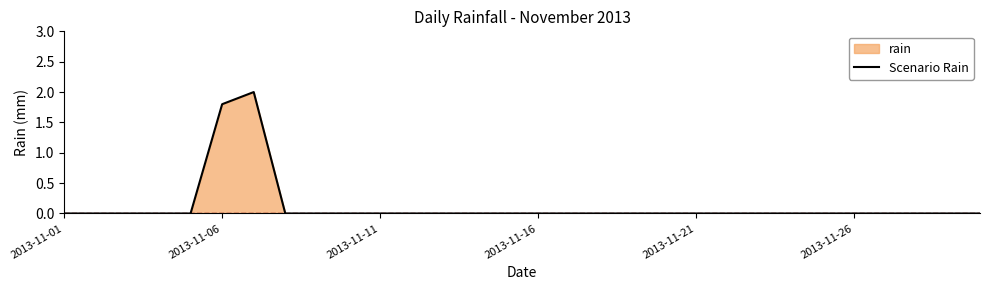

Reading left to right, list all the values displayed in this chart.

0.0	0.0	0.0	0.0	0.0	1.8	2.0	0.0	0.0	0.0	0.0	0.0	0.0	0.0	0.0	0.0	0.0	0.0	0.0	0.0	0.0	0.0	0.0	0.0	0.0	0.0	0.0	0.0	0.0	0.0